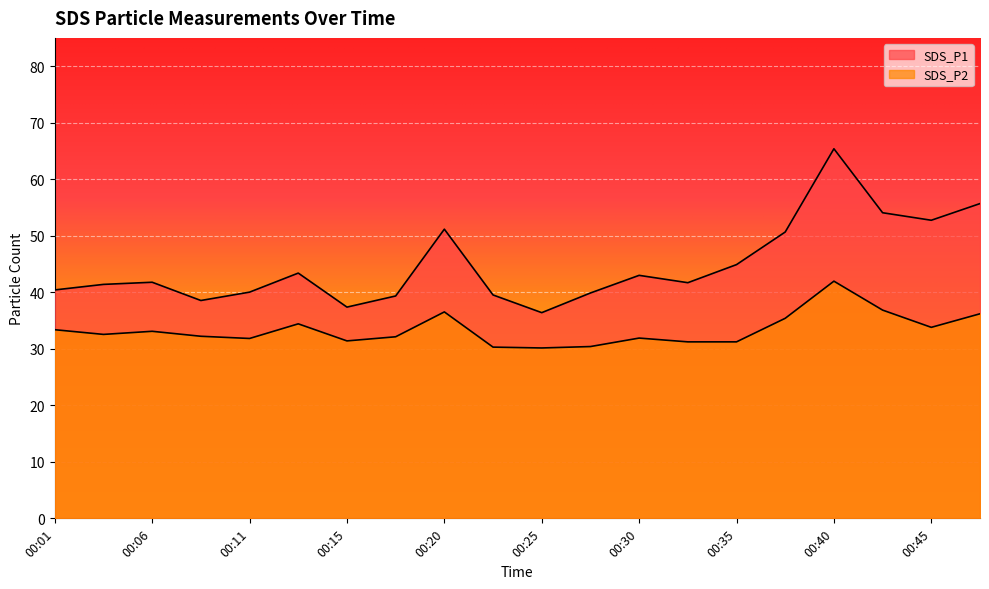

What is the sum of all SDS_P2 values?

667.0